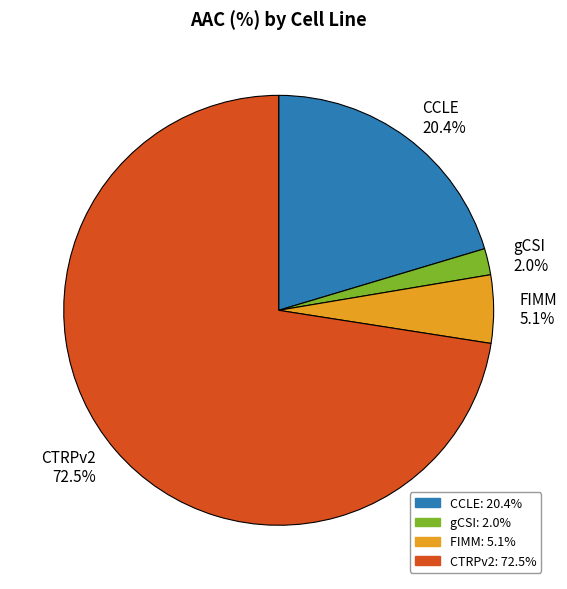

What is the majority slice?

CTRPv2